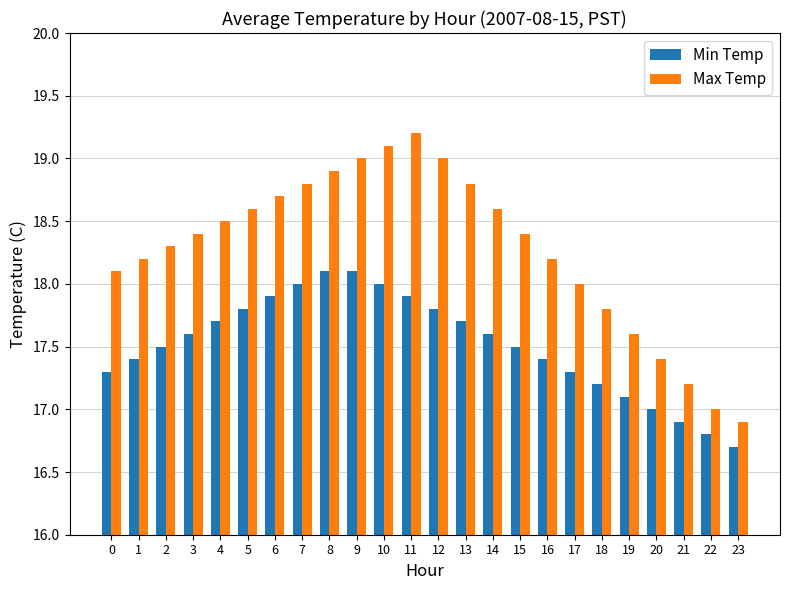

What is the value of the Max Temp bar at the 17th from the left?

18.2